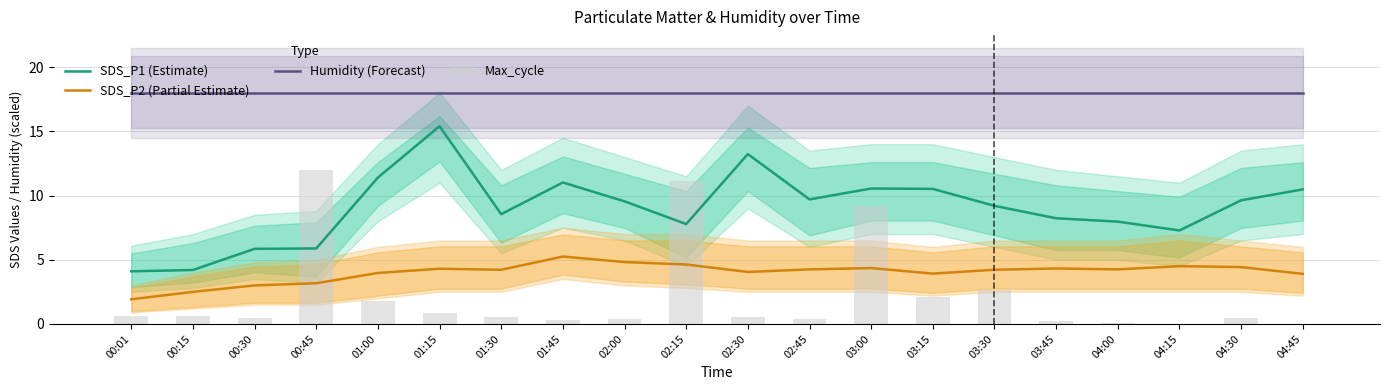

The value of SDS_P1 (Estimate) at 03:00 is 10.6. True or false?

True